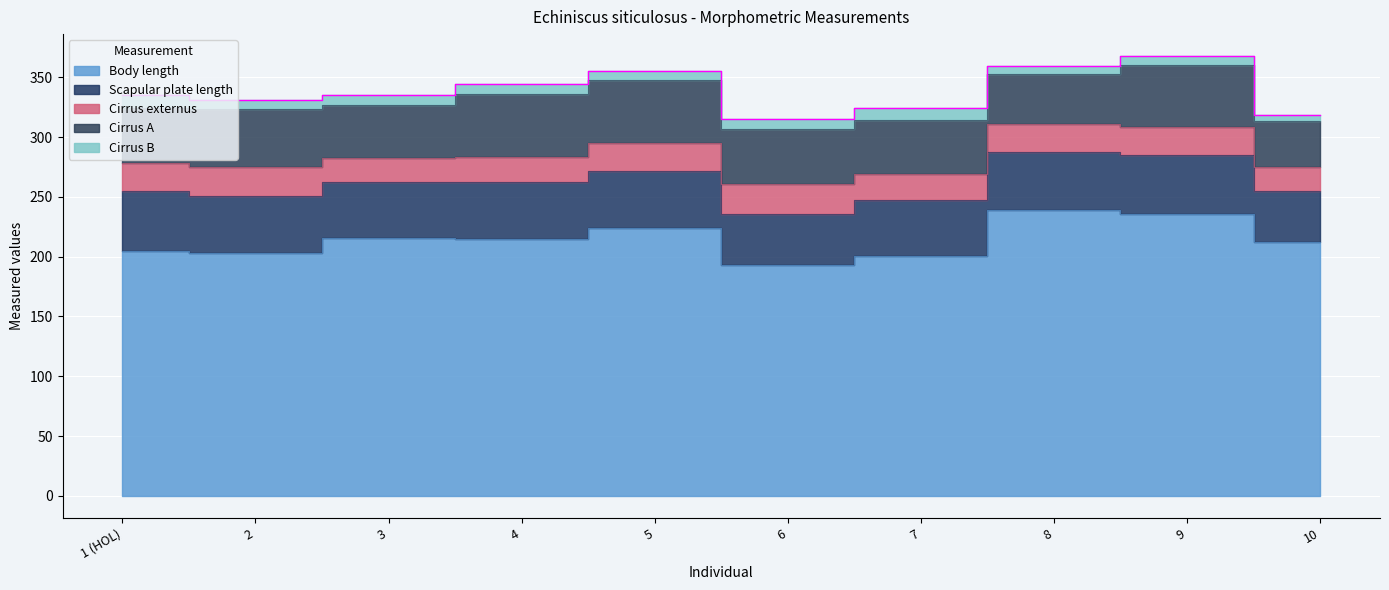

Reading right to left, extract all data points from this chart.

Body length: 10=212.0	9=236.0	8=239.0	7=201.0	6=193.0	5=224.0	4=215.0	3=216.0	2=203.0	1 (HOL)=205.0
Scapular plate length: 10=42.9	9=49.4	8=48.6	7=46.1	6=42.3	5=47.8	4=47.4	3=46.6	2=47.7	1 (HOL)=49.7
Cirrus externus: 10=20.4	9=23.0	8=23.1	7=21.8	6=25.5	5=22.9	4=21.3	3=19.9	2=24.2	1 (HOL)=24.0
Cirrus A: 10=38.6	9=52.2	8=42.1	7=45.8	6=46.4	5=53.5	4=52.3	3=44.5	2=48.5	1 (HOL)=46.0
Cirrus B: 10=4.7	9=7.2	8=6.8	7=9.4	6=8.2	5=6.9	4=8.8	3=8.6	2=7.5	1 (HOL)=10.5